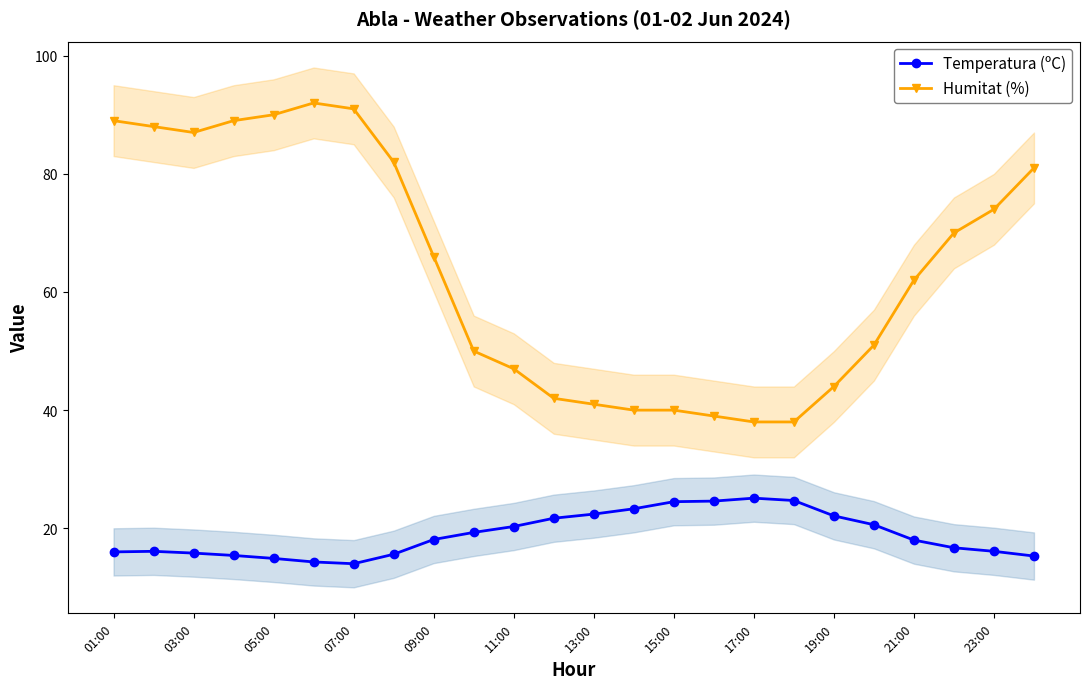

True or false: Humitat (%) and Temperatura (ºC) intersect in this chart.

False